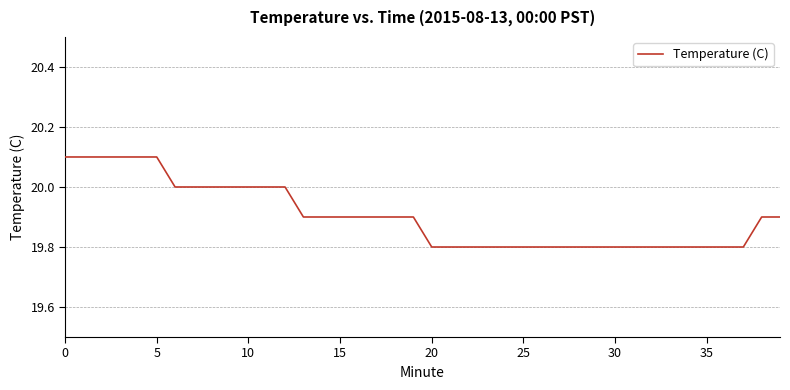

What is the minimum value shown in the chart?

19.8